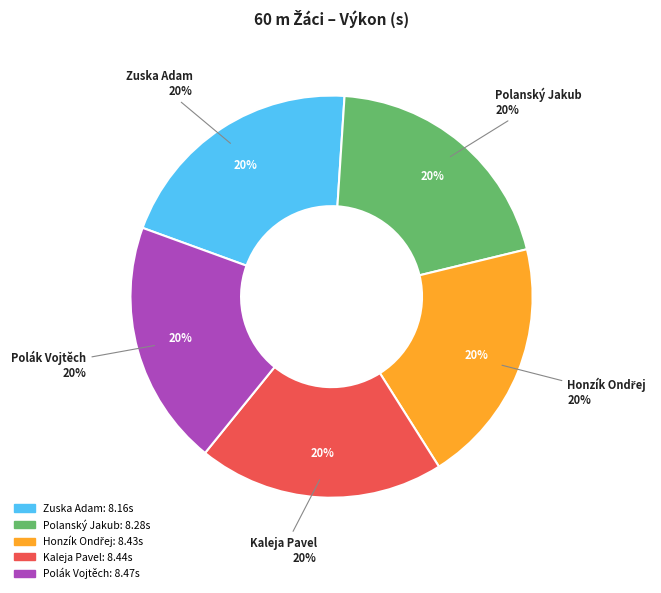

Is the sum of Polanský Jakub and Honzík Ondřej greater than half?

No